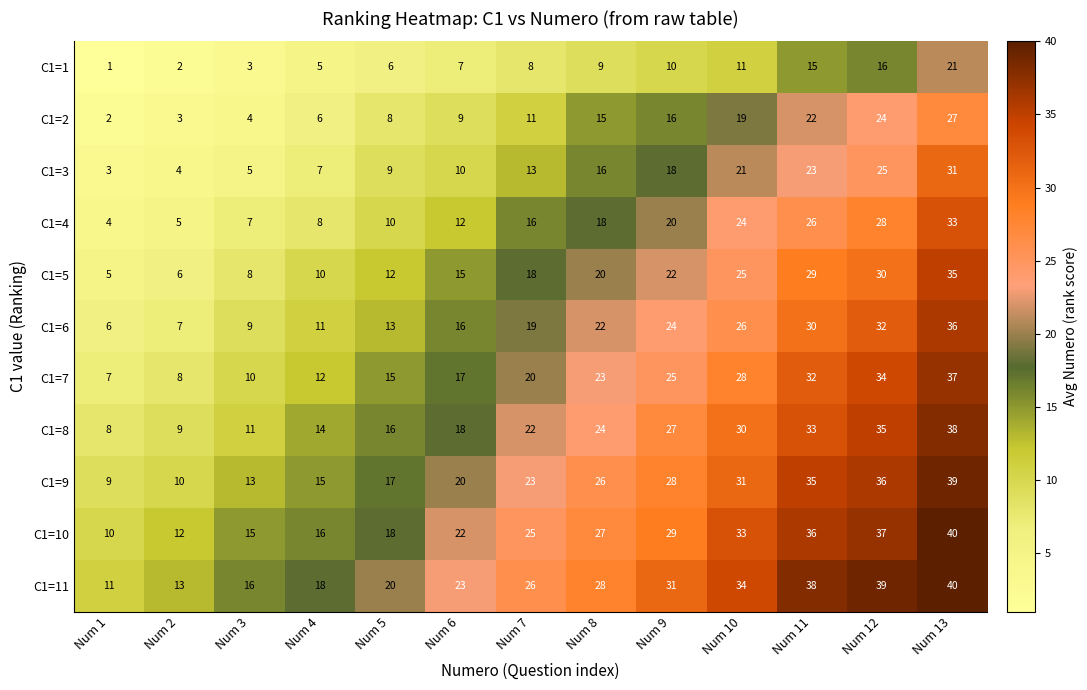

Which category has the highest value in the C1=5 series?

Num 13